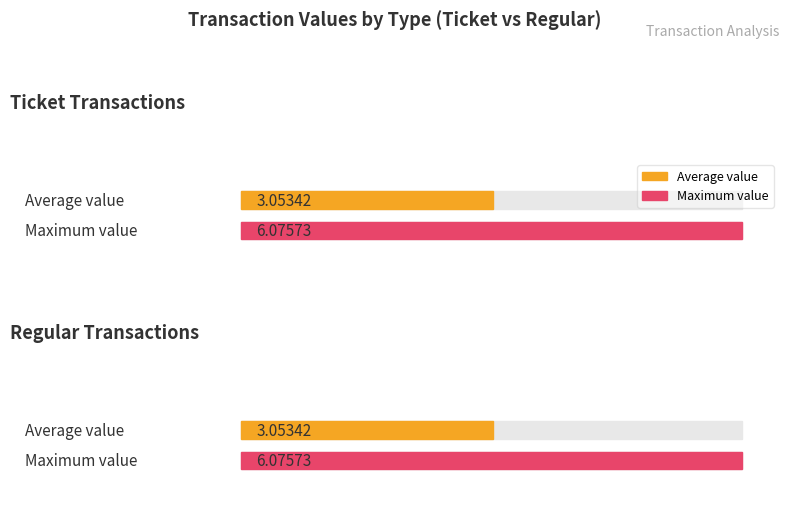

Count the number of data series in this chart.

2